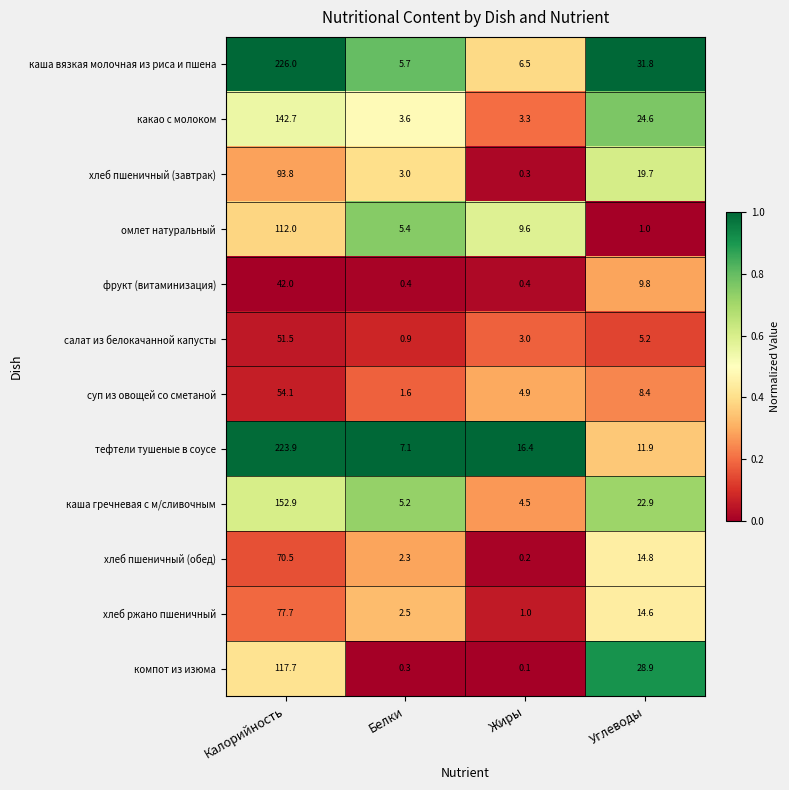

Which series changed the most between Калорийность and Жиры?

каша вязкая молочная из риса и пшена